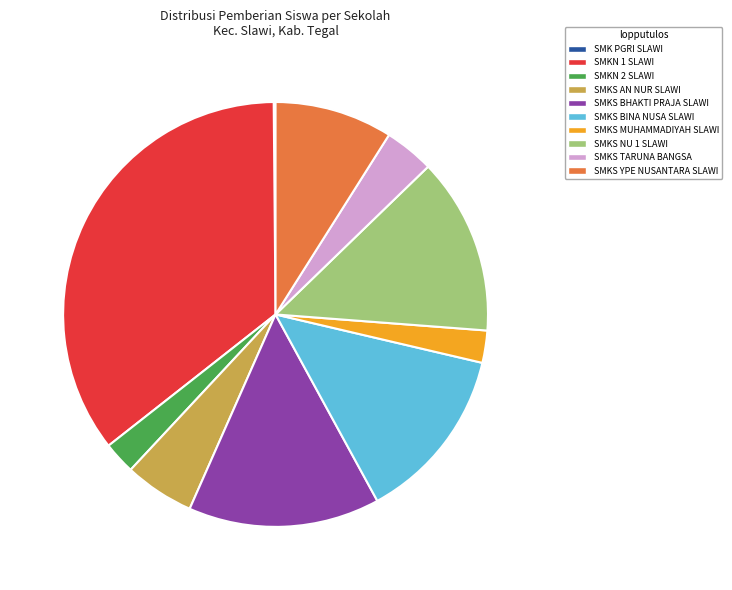

Combined, do SMKN 2 SLAWI and SMKS YPE NUSANTARA SLAWI account for over 50%?

No